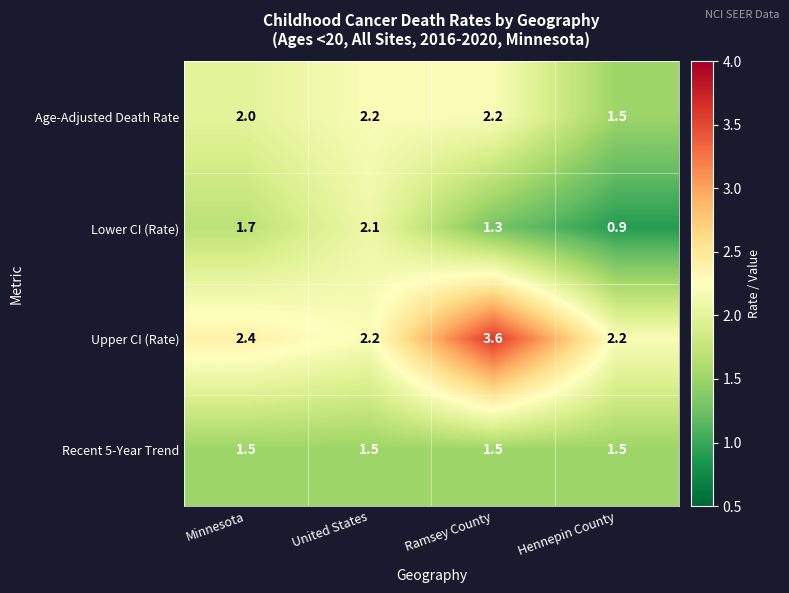

List the series in order of their peak value, lowest first.

Recent 5-Year Trend, Lower CI (Rate), Age-Adjusted Death Rate, Upper CI (Rate)